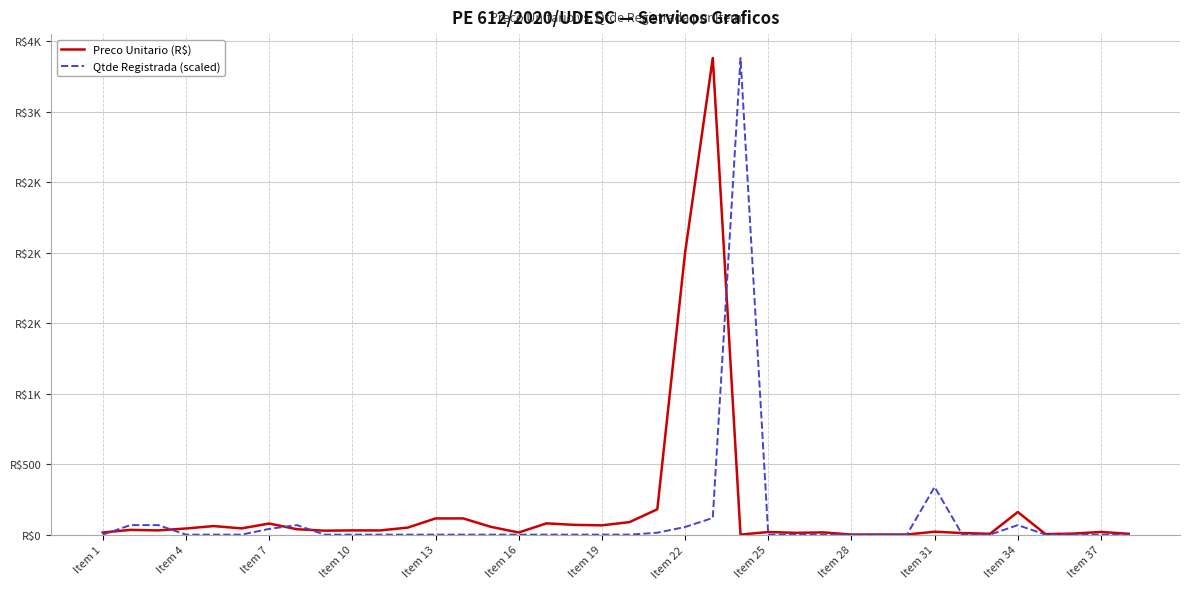

How many times do Qtde Registrada (scaled) and Preco Unitario (R$) cross each other?

8